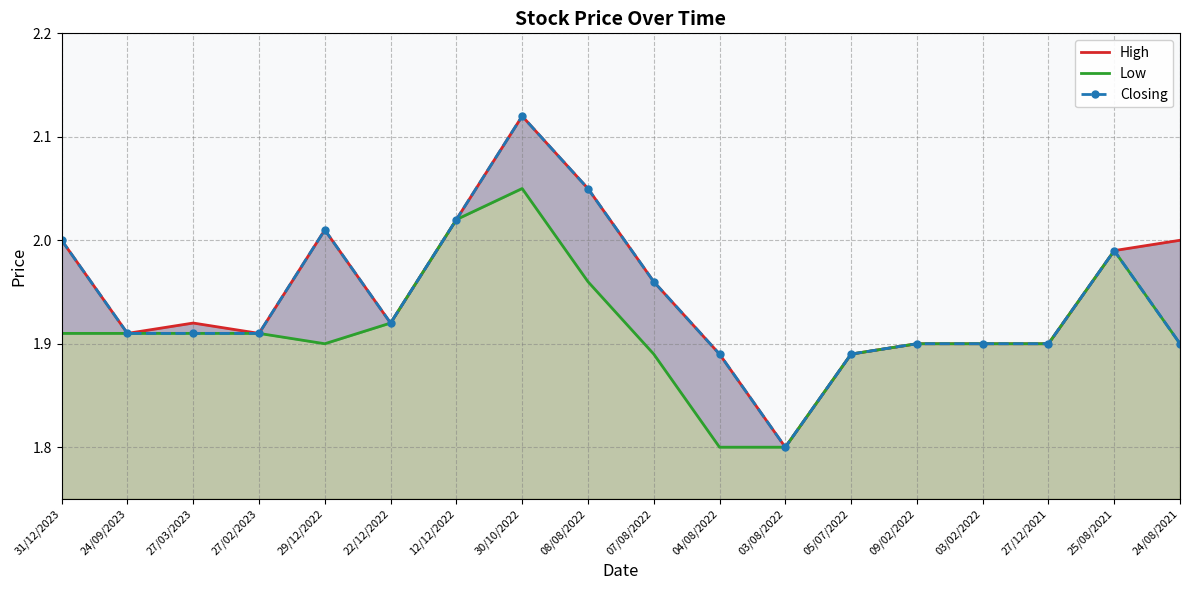

Reading left to right, transcribe all the data shown in this chart.

High: 2.0	1.9	1.9	1.9	2.0	1.9	2.0	2.1	2.0	2.0	1.9	1.8	1.9	1.9	1.9	1.9	2.0	2.0
Low: 1.9	1.9	1.9	1.9	1.9	1.9	2.0	2.0	2.0	1.9	1.8	1.8	1.9	1.9	1.9	1.9	2.0	1.9
Closing: 2.0	1.9	1.9	1.9	2.0	1.9	2.0	2.1	2.0	2.0	1.9	1.8	1.9	1.9	1.9	1.9	2.0	1.9